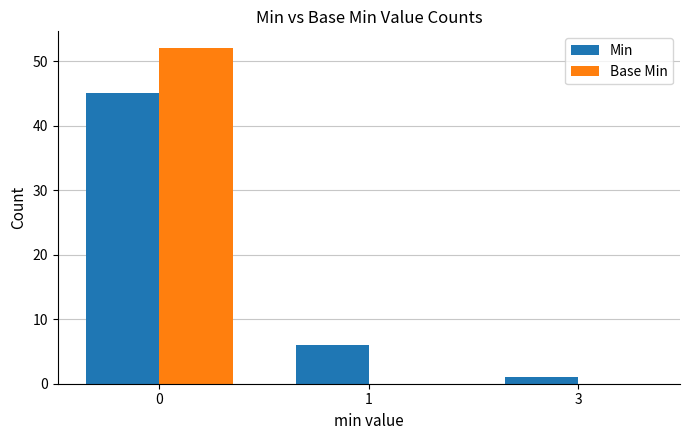

What is the maximum value for Base Min?

52